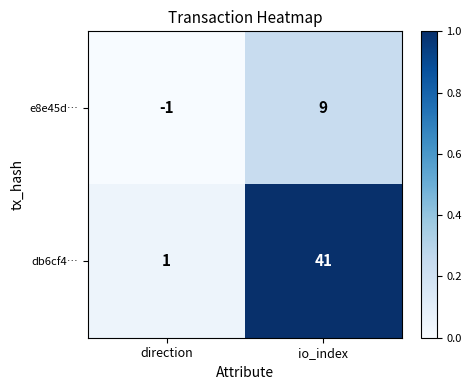

At which category is the sum across all series the highest?

io_index